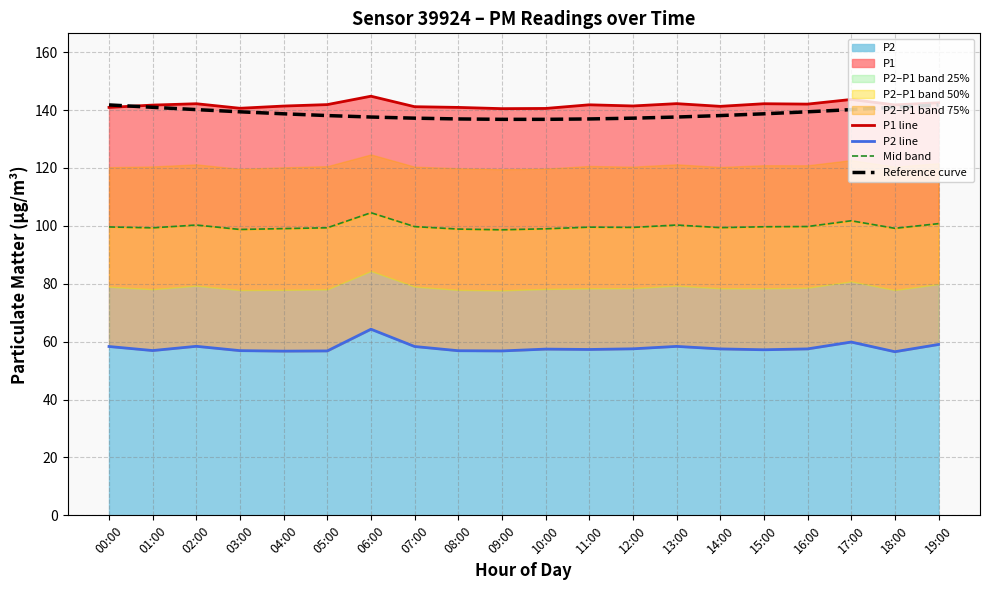

Between 04:00 and 09:00, which is larger?

04:00